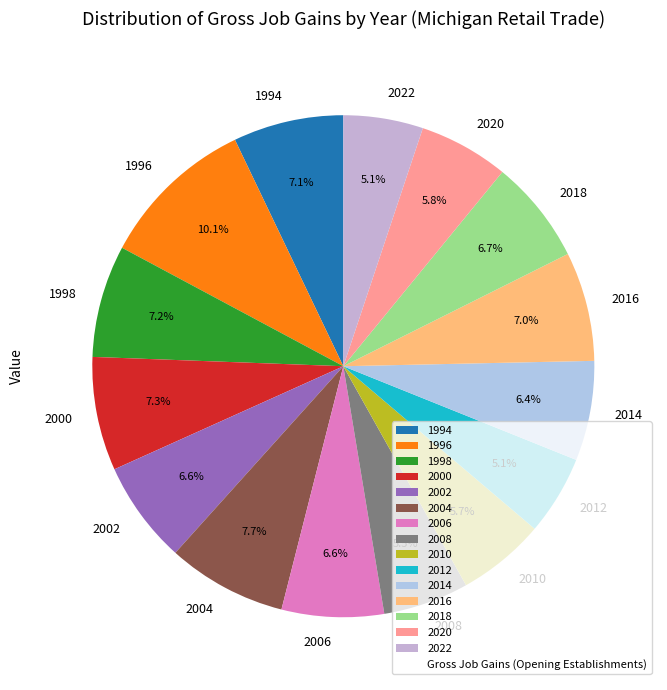

Combined, what portion of the pie is 2004 and 1994?

14.8%